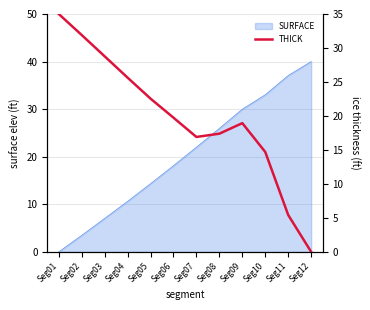

How many lines are shown in the chart?

1